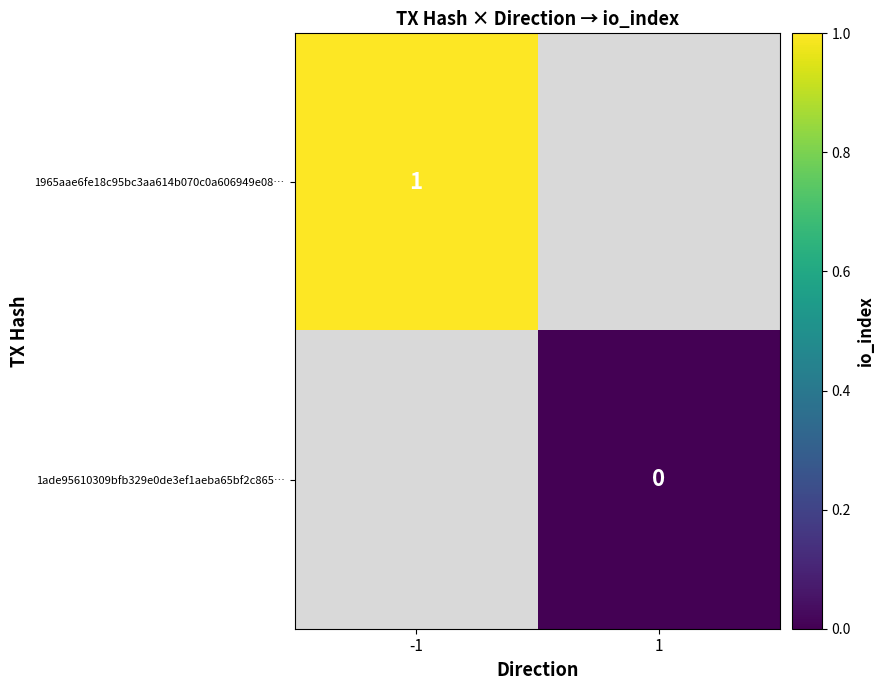

Which label corresponds to the smallest value in the chart?

1